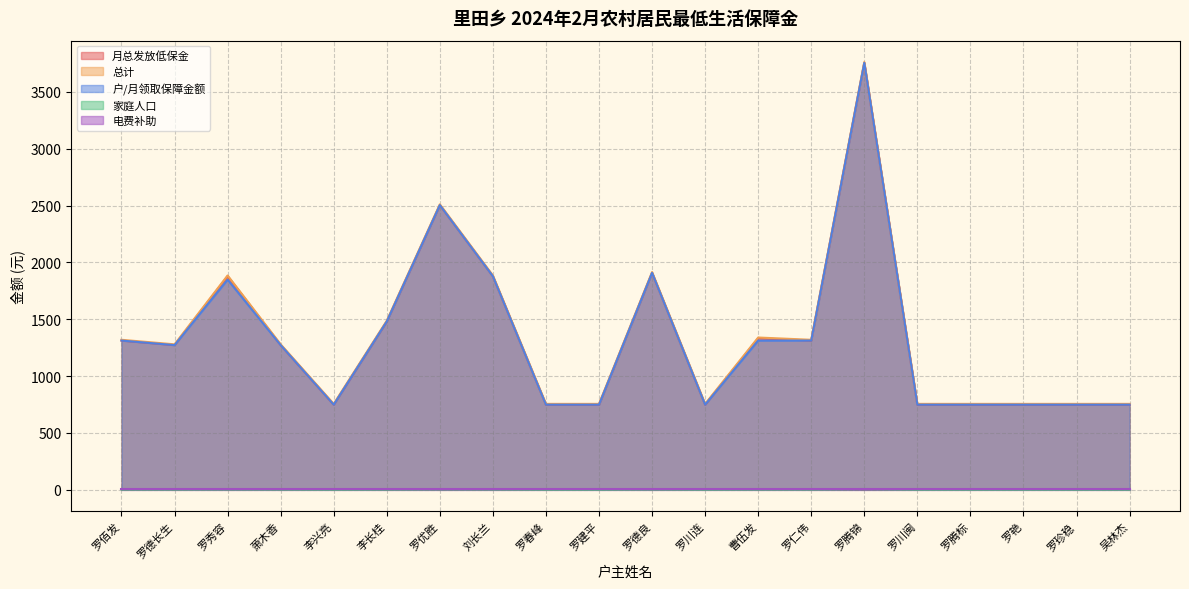

What is the maximum value shown in the chart?

3762.9